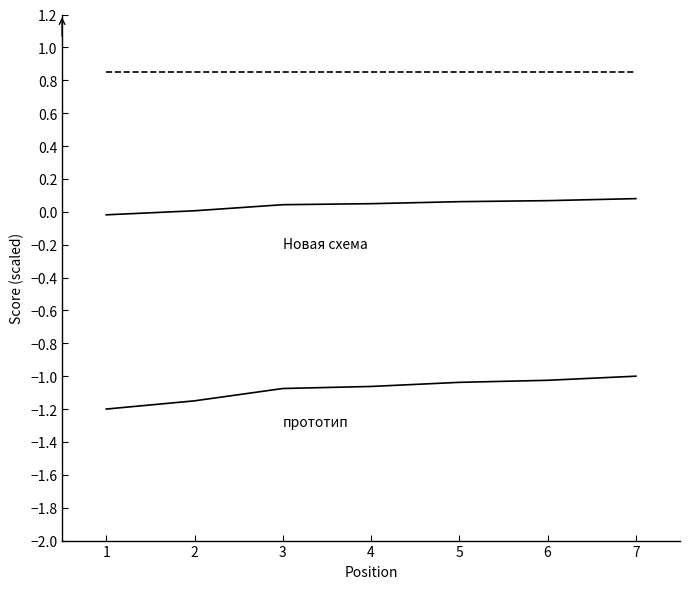

Reading left to right, extract all data points from this chart.

Reference: 1=0.8	2=0.8	3=0.8	4=0.8	5=0.8	6=0.8	7=0.8
Новая схема: 1=-0.0	2=0.0	3=0.0	4=0.0	5=0.1	6=0.1	7=0.1
прототип: 1=-1.2	2=-1.1	3=-1.1	4=-1.1	5=-1.0	6=-1.0	7=-1.0